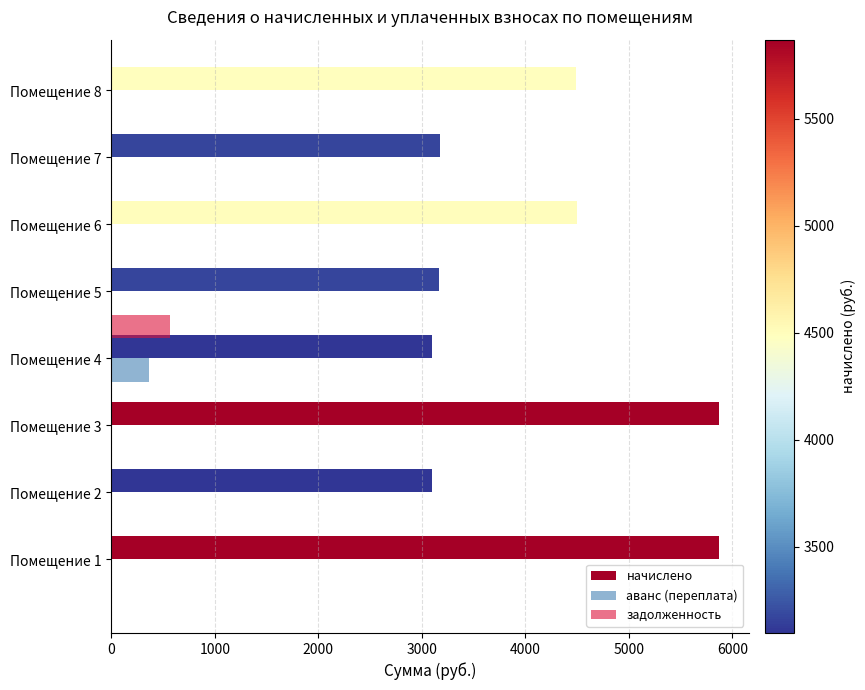

The value of начислено at Помещение 6 is 1396.1. True or false?

False